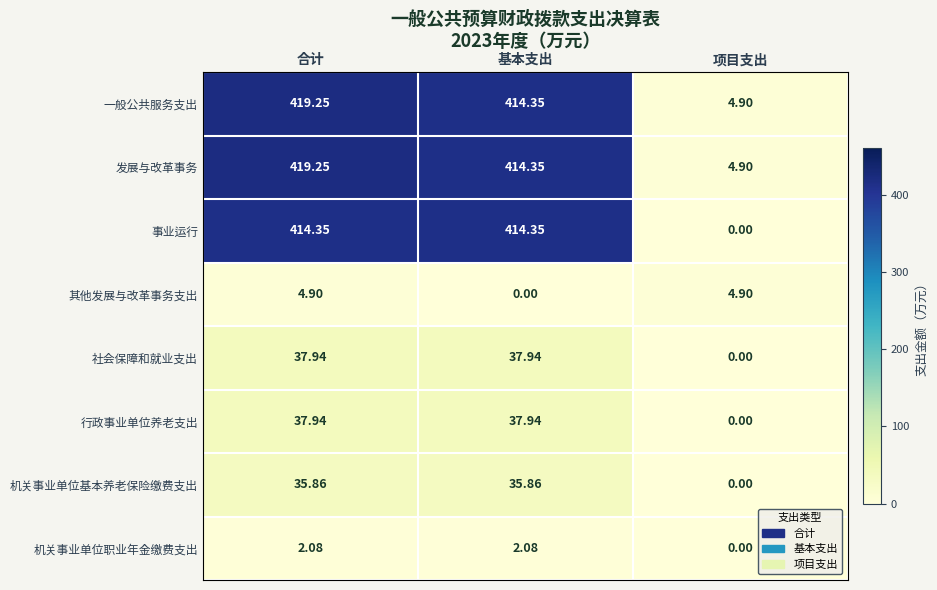

At which label does 发展与改革事务 reach its peak?

合计